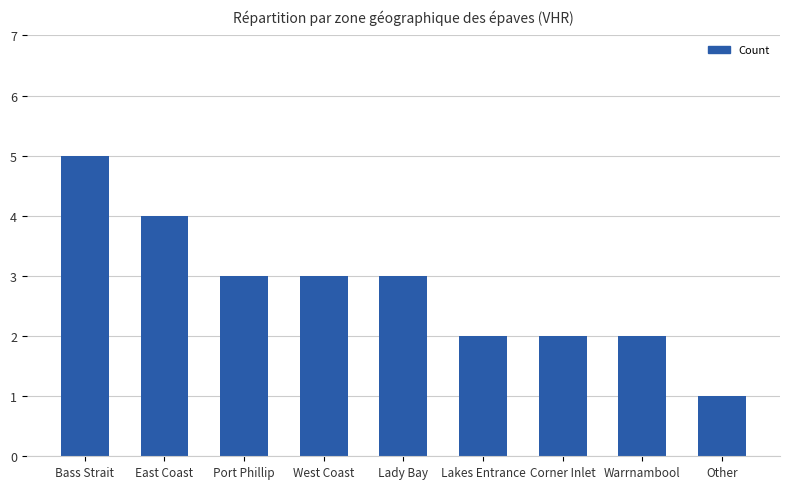

Does the chart contain stacked bars?

No